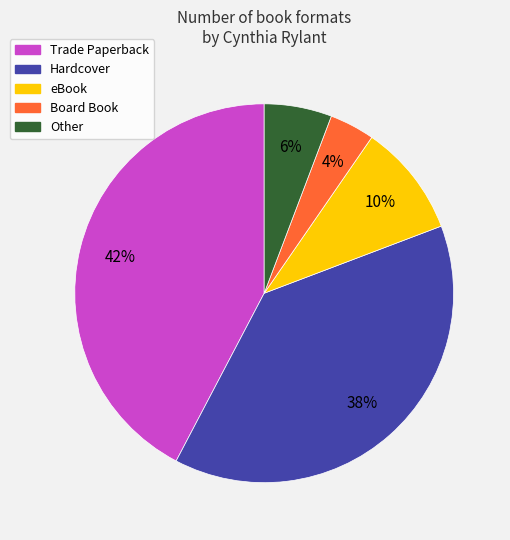

Does any single category account for the majority?

No